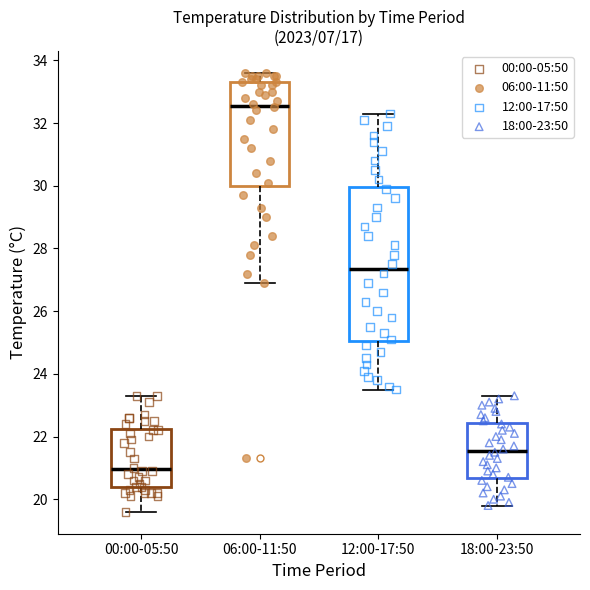

Where does the upper whisker of the box for 12:00-17:50 end on the y-axis? The values are not printed on the chart, so give them approximately, as read against the axis.

32.4